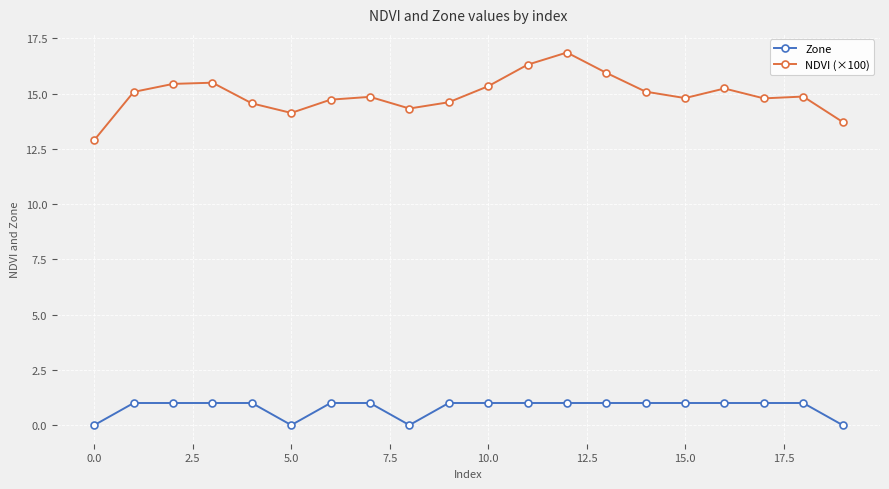

Which series has the largest range (max minus min)?

NDVI (×100)